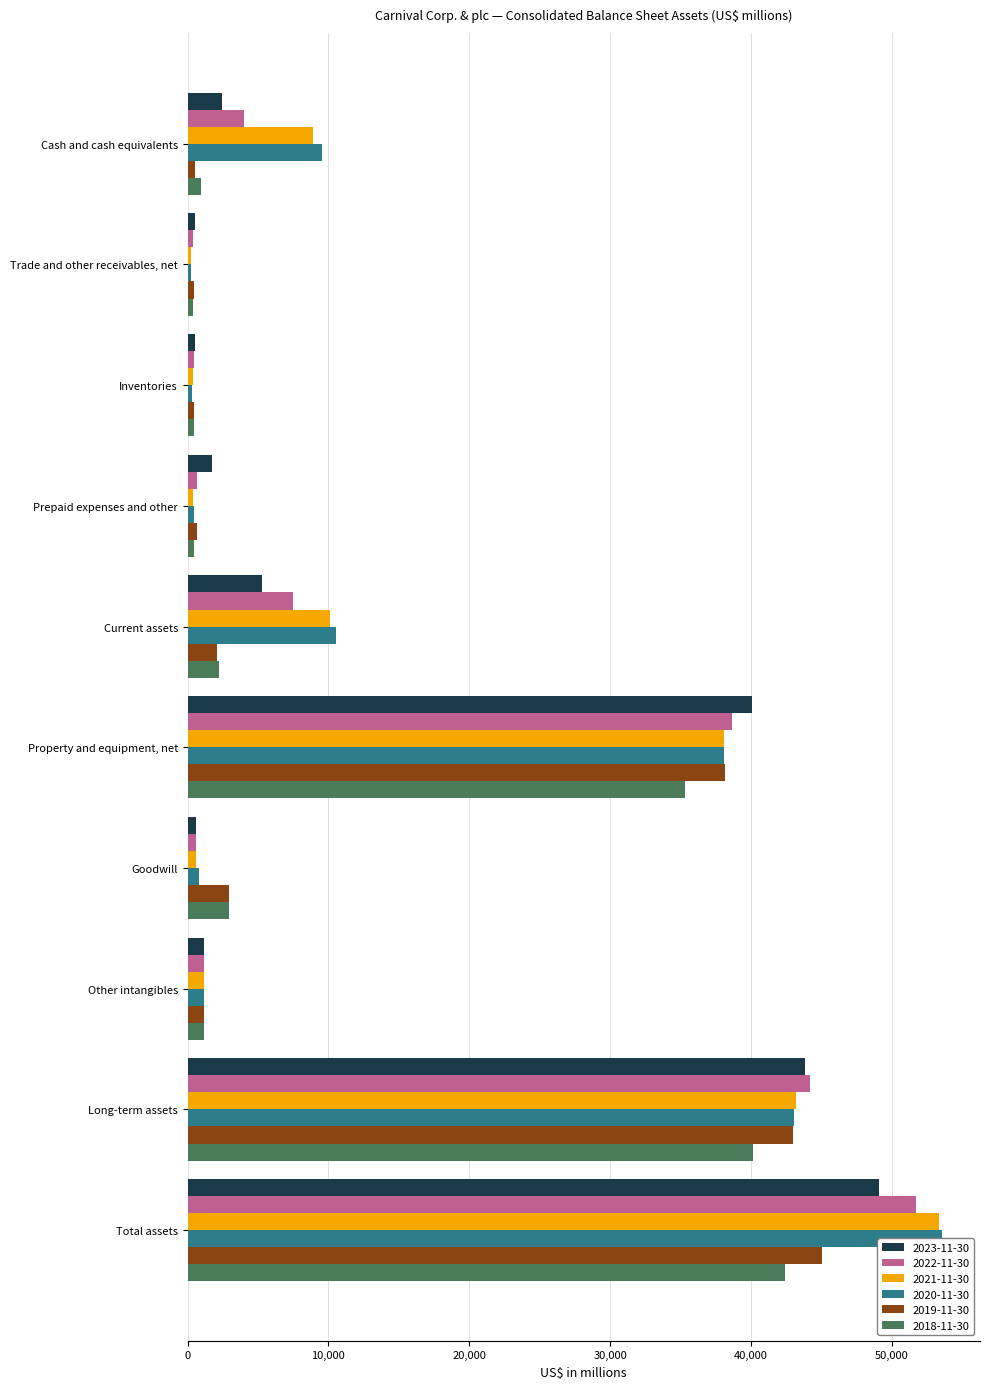

Which series has the largest range (max minus min)?

2020-11-30